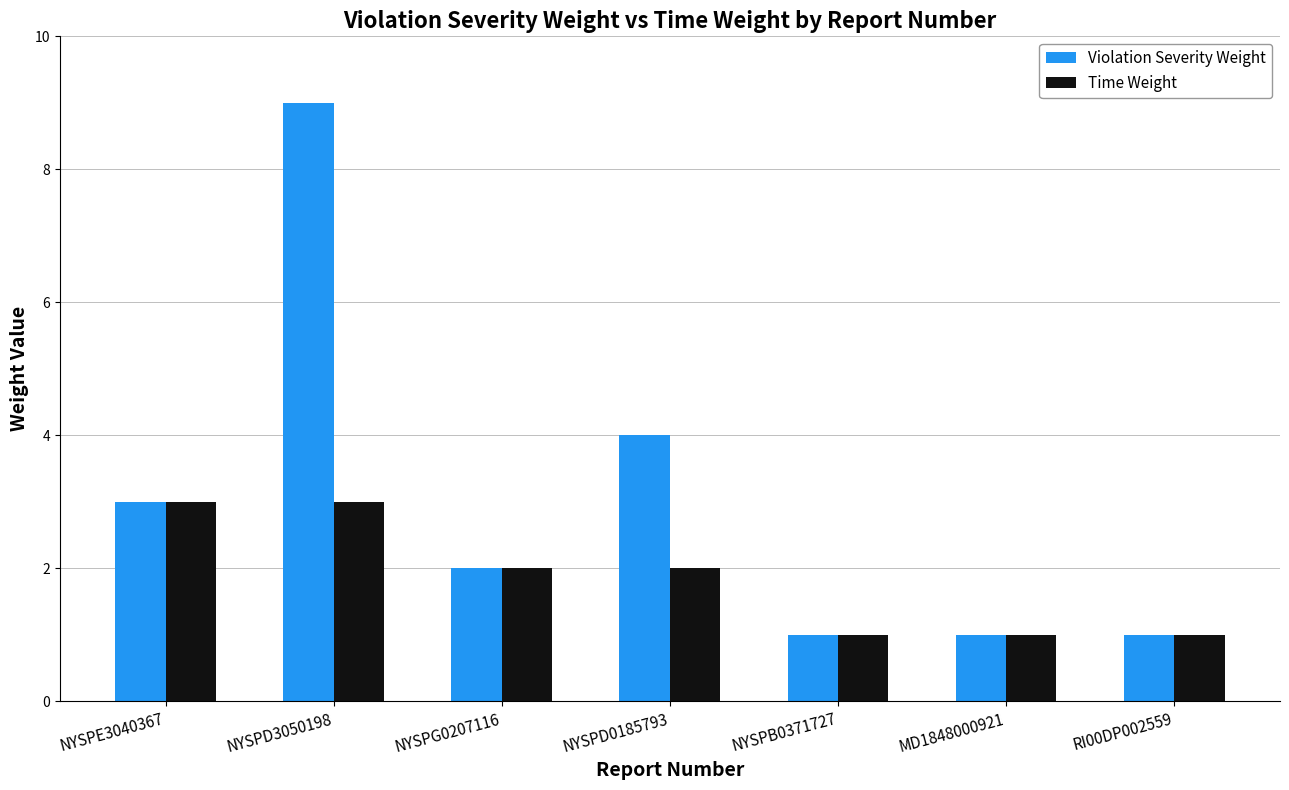

Which series has the widest spread of values?

Violation Severity Weight